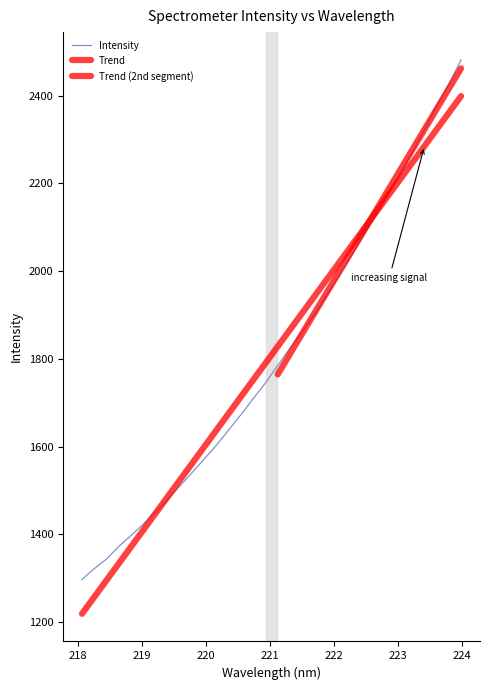

Read the value at 223.7895.

2426.0